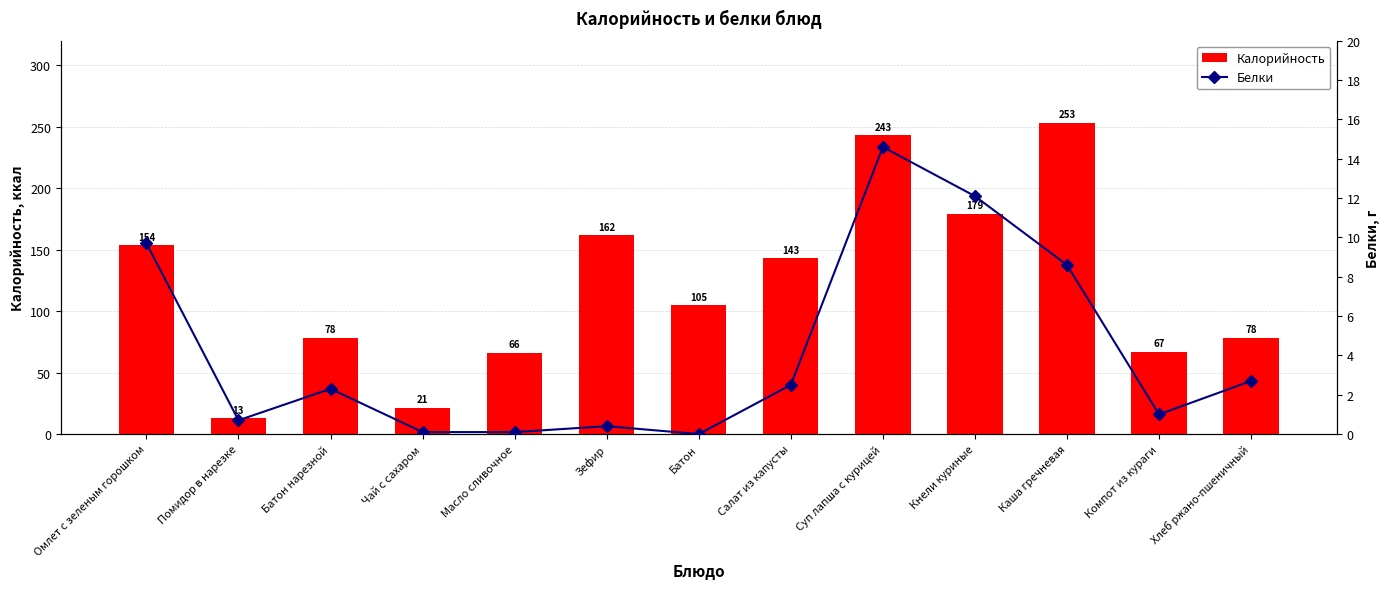

What is the highest value of the Калорийность series?

253.0